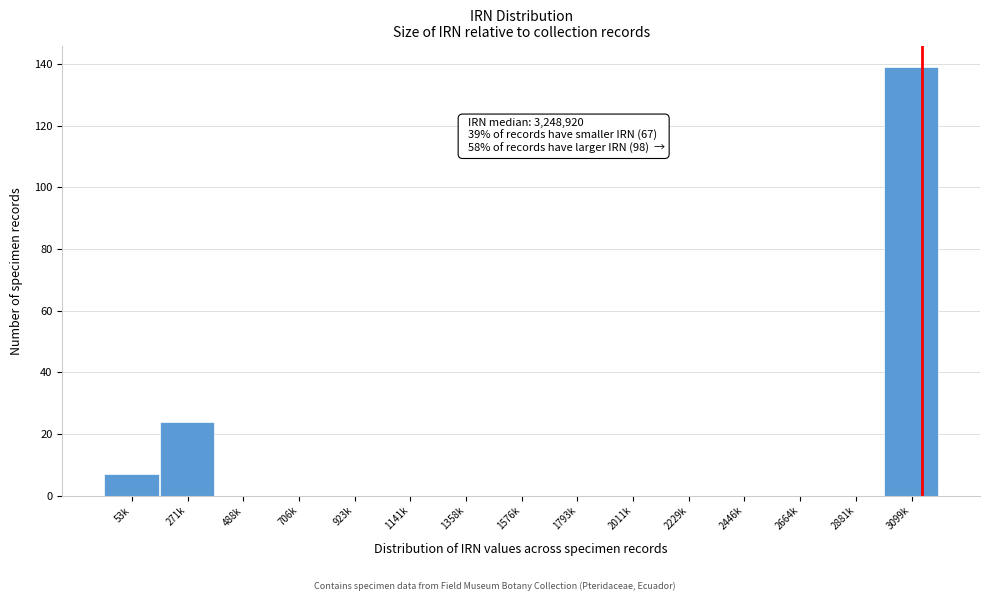

Reading left to right, extract all data points from this chart.

53k=7	271k=24	488k=0	706k=0	923k=0	1141k=0	1358k=0	1576k=0	1793k=0	2011k=0	2229k=0	2446k=0	2664k=0	2881k=0	3099k=139